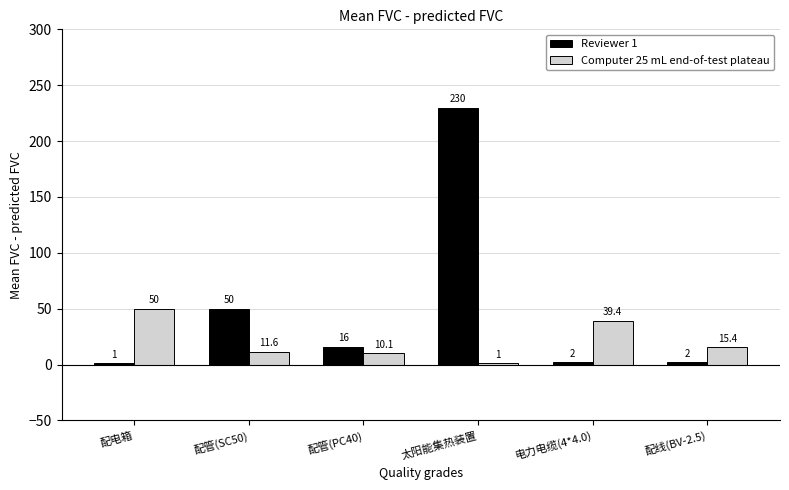

Reading left to right, transcribe all the data shown in this chart.

Reviewer 1: 配电箱=1.0	配管(SC50)=50.0	配管(PC40)=16.0	太阳能集热装置=230.0	电力电缆(4*4.0)=2.0	配线(BV-2.5)=2.0
Computer 25 mL end-of-test plateau: 配电箱=50.0	配管(SC50)=11.6	配管(PC40)=10.1	太阳能集热装置=1.0	电力电缆(4*4.0)=39.4	配线(BV-2.5)=15.4